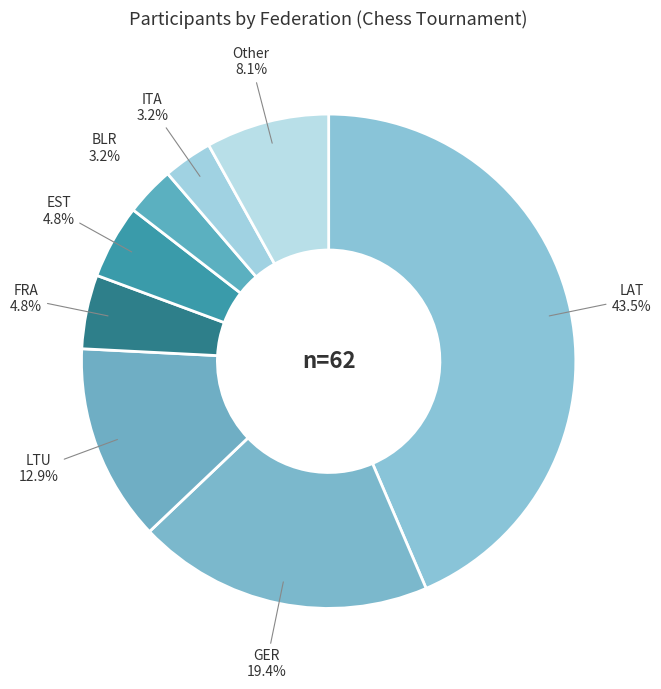

Count the number of slices in the pie.

8